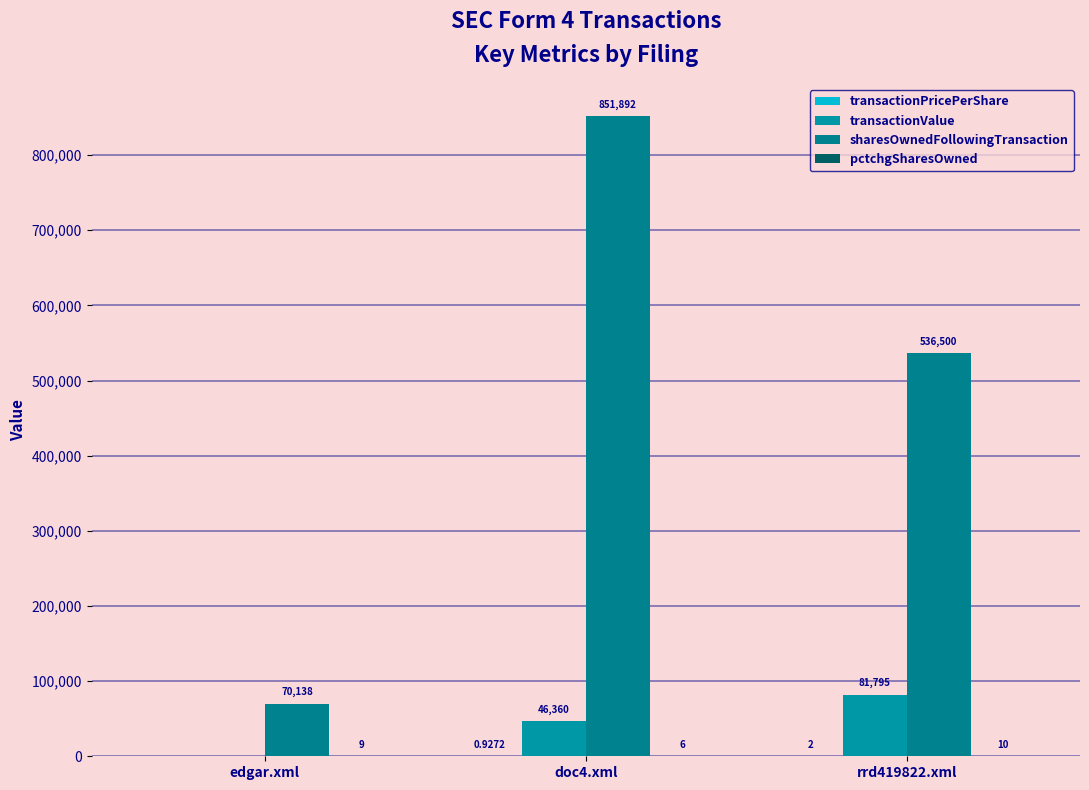

How many values in transactionValue are above zero?

2